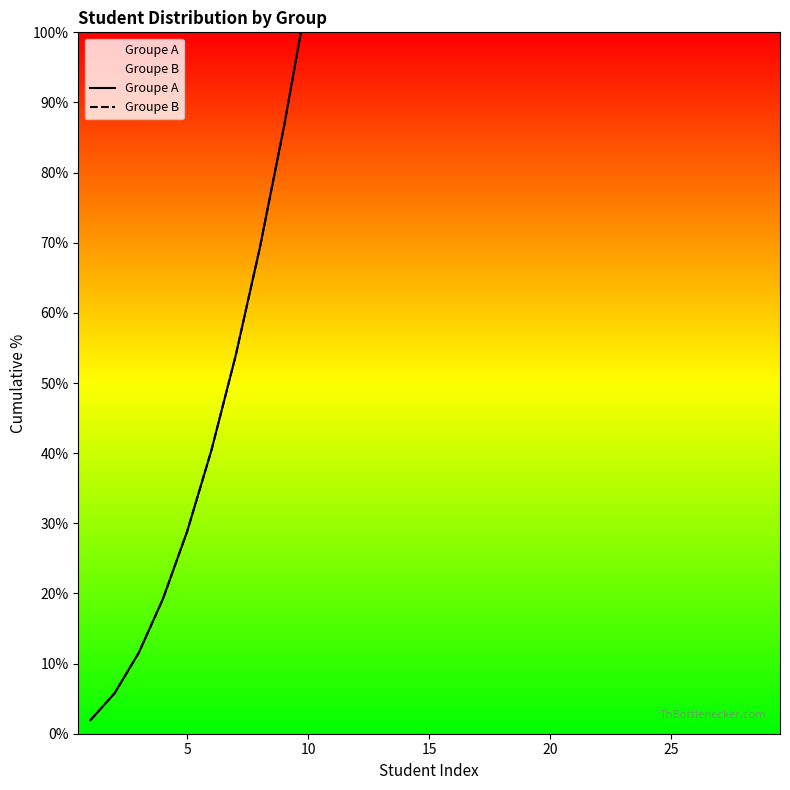

What is the sum of all Groupe B values?

7607.7